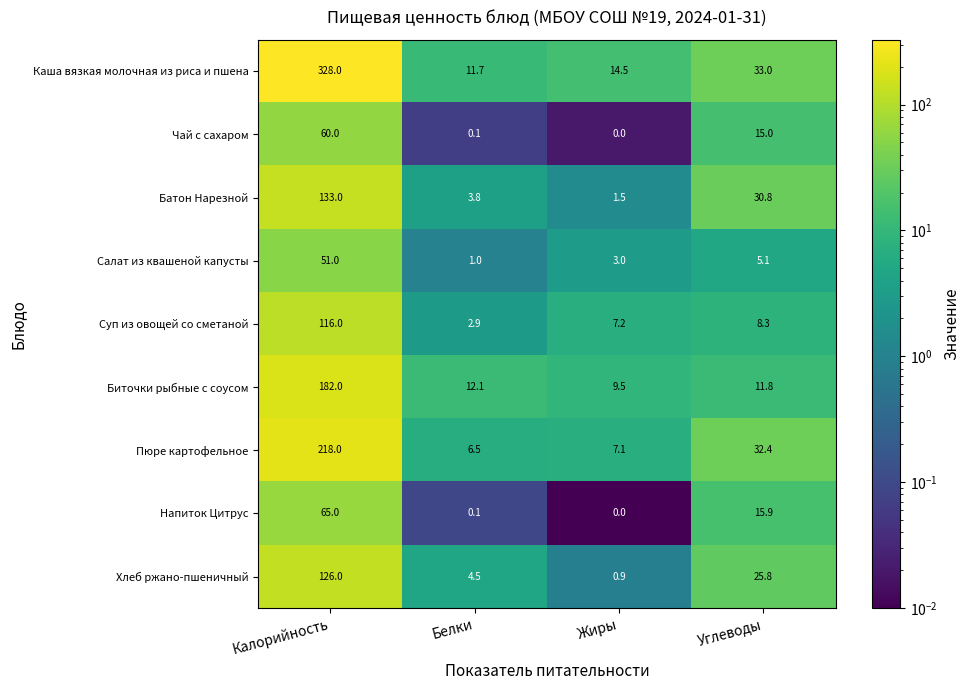

The Хлеб ржано-пшеничный series shows 0.9 at Жиры. True or false?

True